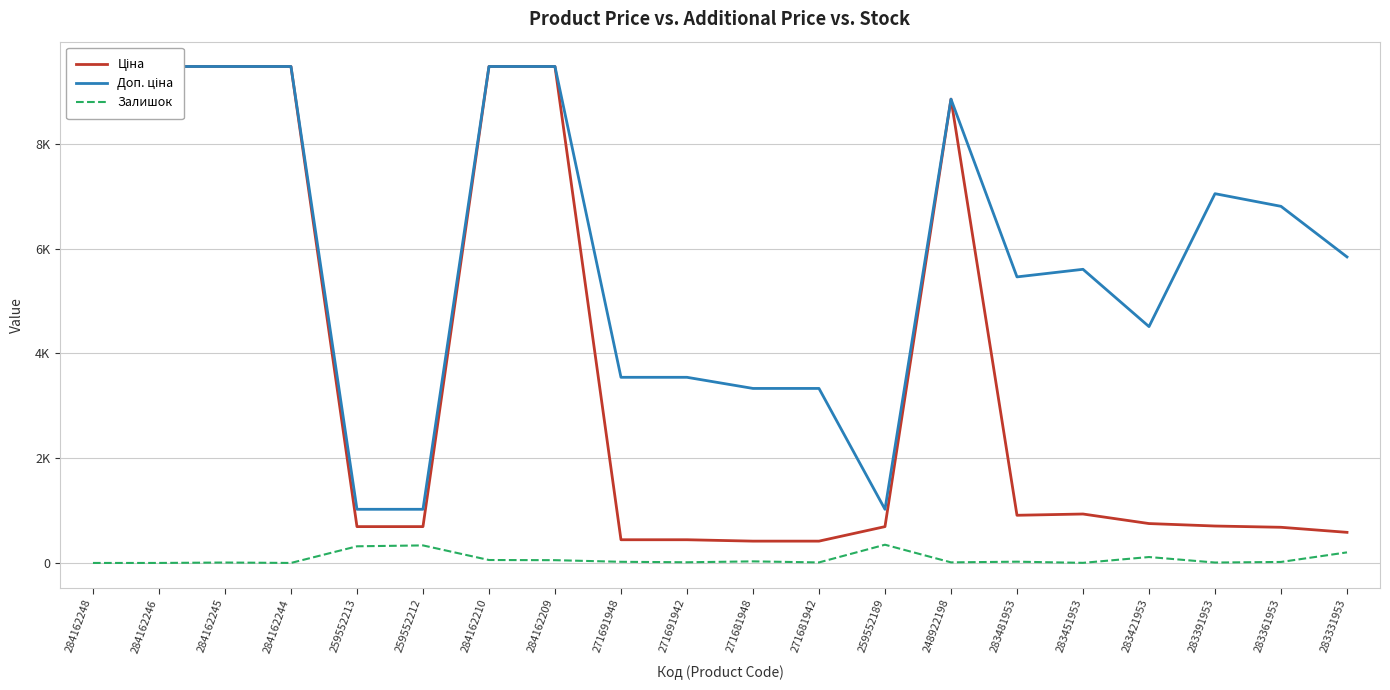

True or false: Ціна and Доп. ціна cross at least once.

False